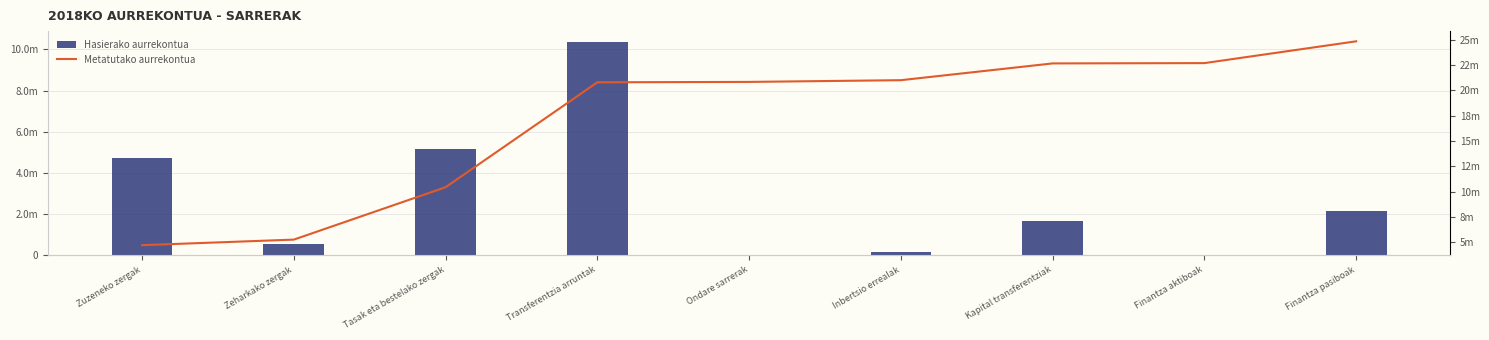

Reading left to right, what are all the values shown in this chart?

Hasierako aurrekontua: Zuzeneko zergak=4707718.0	Zeharkako zergak=549000.0	Tasak eta bestelako zergak=5177333.7	Transferentzia arruntak=10370259.0	Ondare sarrerak=39464.0	Inbertsio errealak=170502.0	Kapital transferentziak=1657762.0	Finantza aktiboak=30001.0	Finantza pasiboak=2155000.0
Metatutako aurrekontua: Zuzeneko zergak=4707718.0	Zeharkako zergak=5256718.0	Tasak eta bestelako zergak=10434051.7	Transferentzia arruntak=20804310.7	Ondare sarrerak=20843774.7	Inbertsio errealak=21014276.7	Kapital transferentziak=22672038.7	Finantza aktiboak=22702039.7	Finantza pasiboak=24857039.7